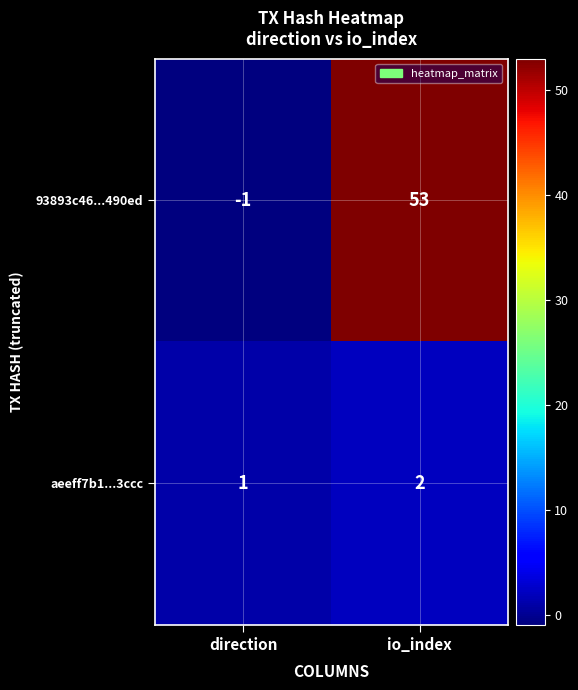

Rank the series at direction from lowest to highest value.

93893c46...490ed, aeeff7b1...3ccc